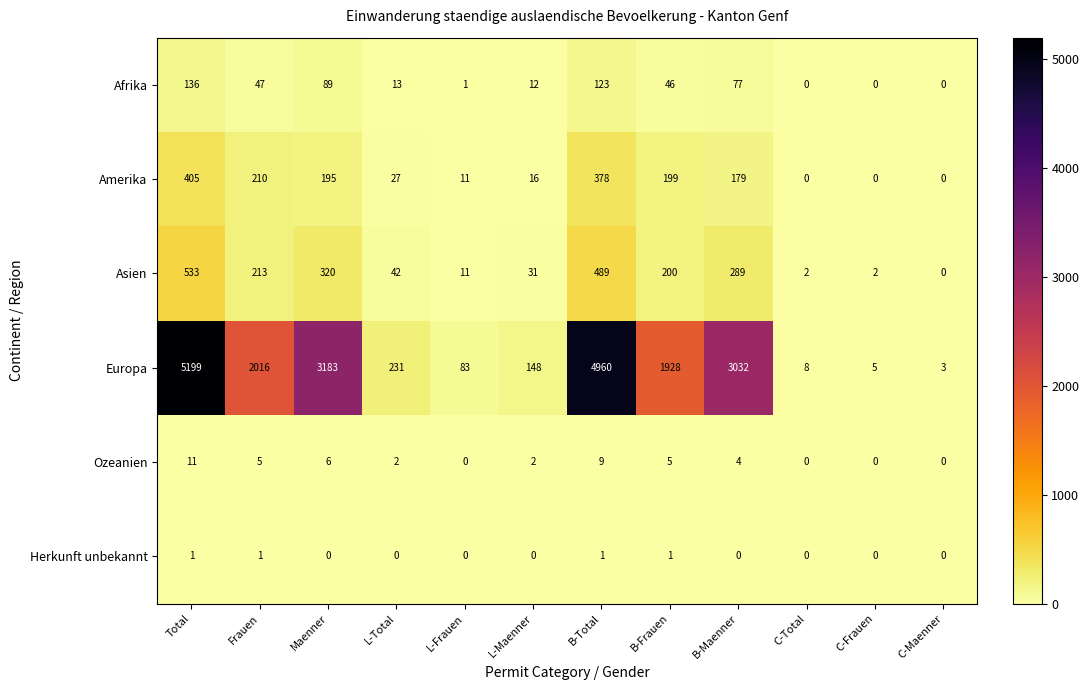

What is the difference between the Europa values at B-Maenner and Maenner?

151